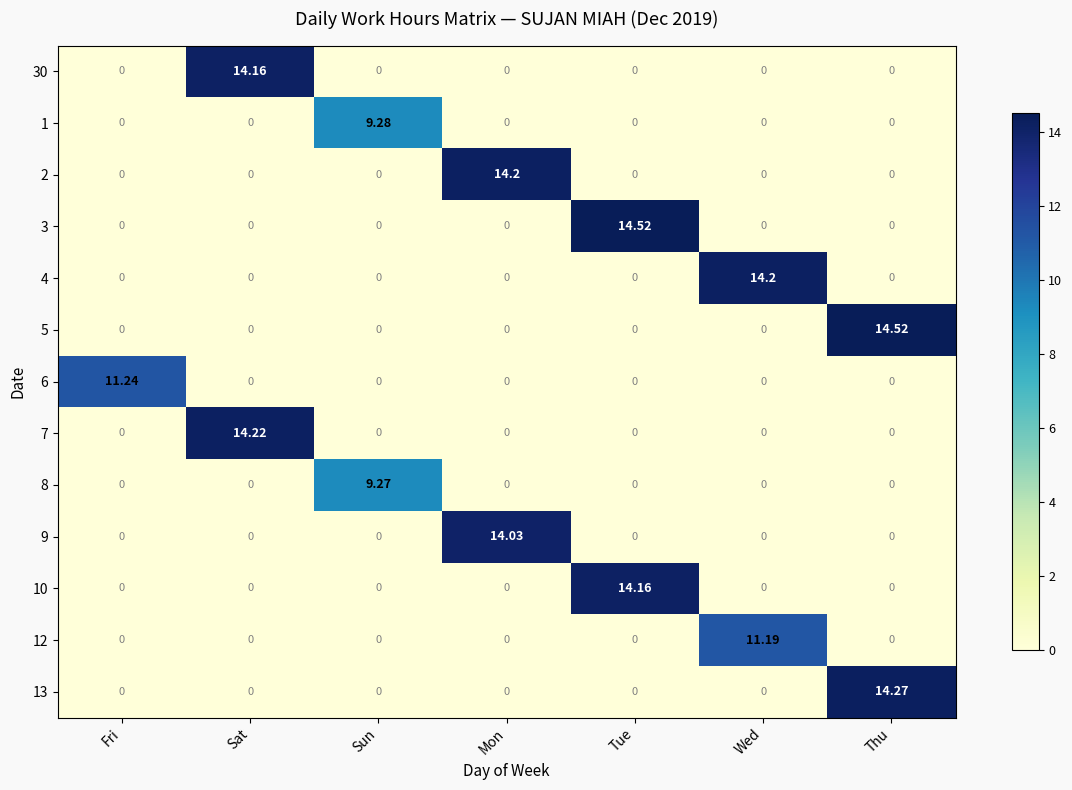

At which label does 3 reach its peak?

Tue